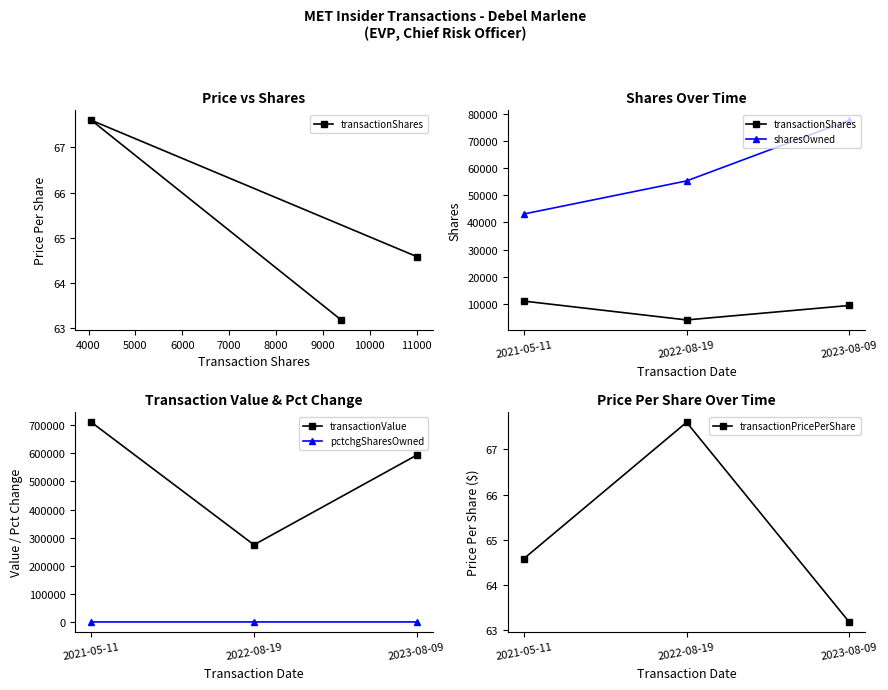

True or false: transactionPricePerShare has a value of 67.6 at 2022-08-19.

True